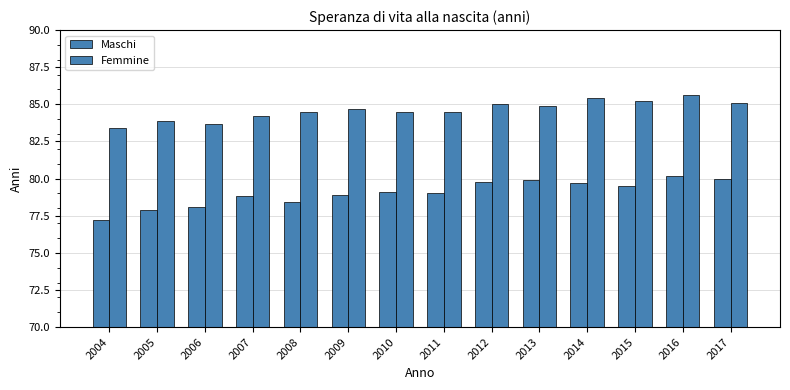

Rank the series by their maximum value, from highest to lowest.

Femmine, Maschi